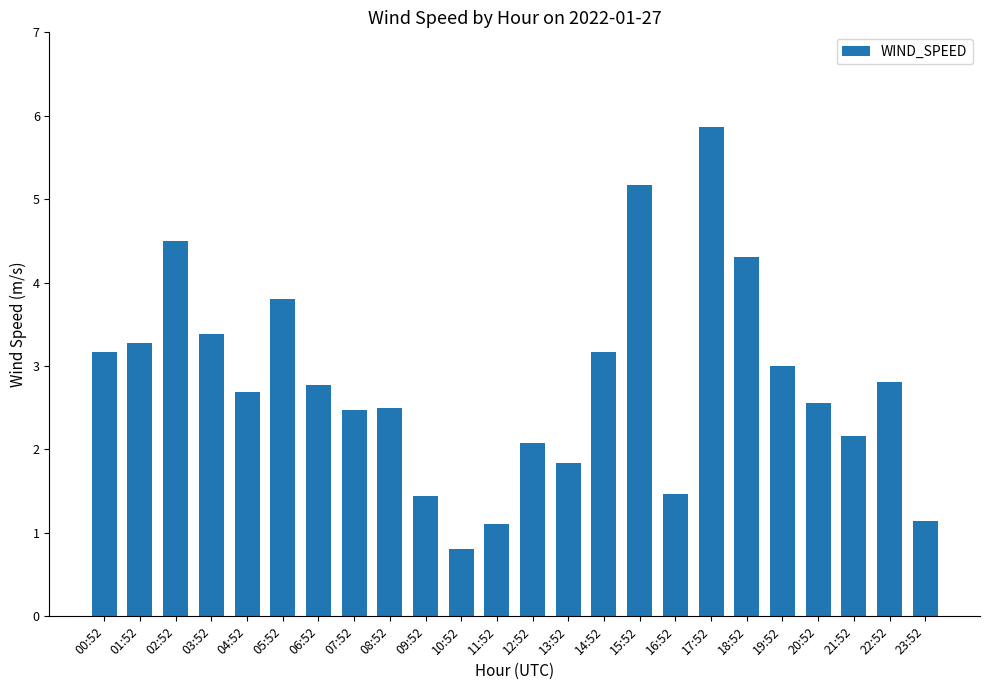

At which label does the data first exceed 2?

00:52